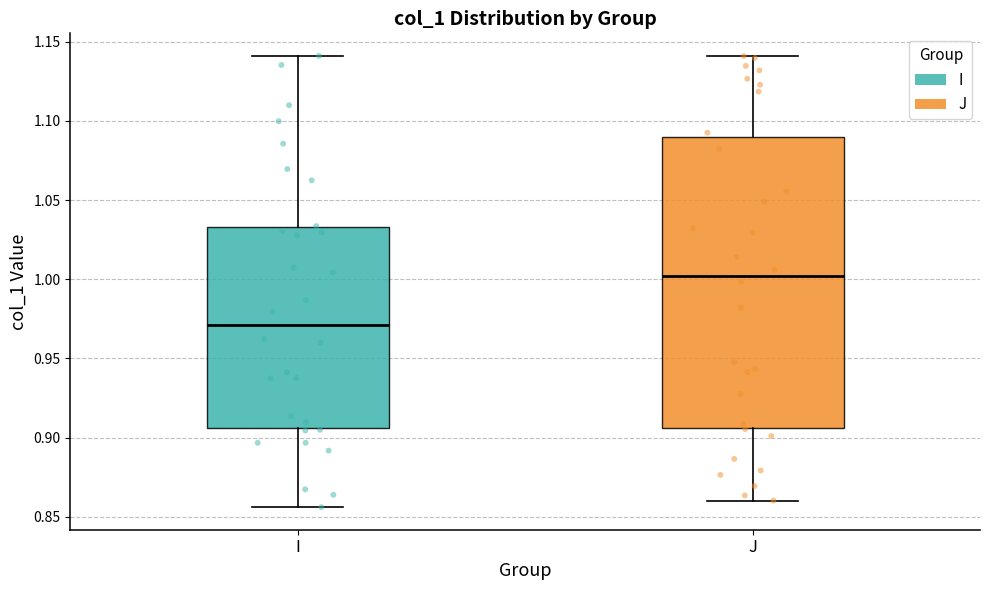

Which box's median line is the lowest?

I